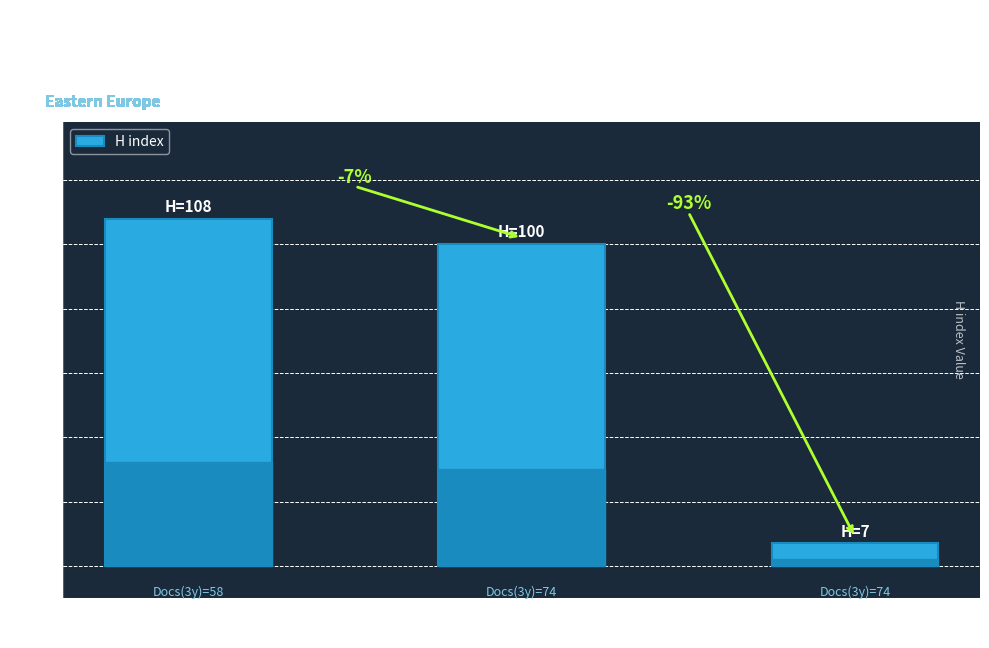

Reading left to right, transcribe all the data shown in this chart.

Rank 1
Quaestio Rossica=108	Rank 2
Russkaia Literatura=100	Rank 3
Vestnik Tomskogo=7